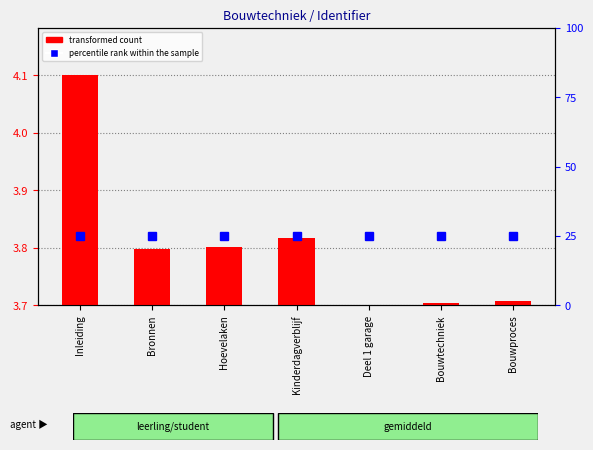

How many transformed count values are between 3 and 4?

6